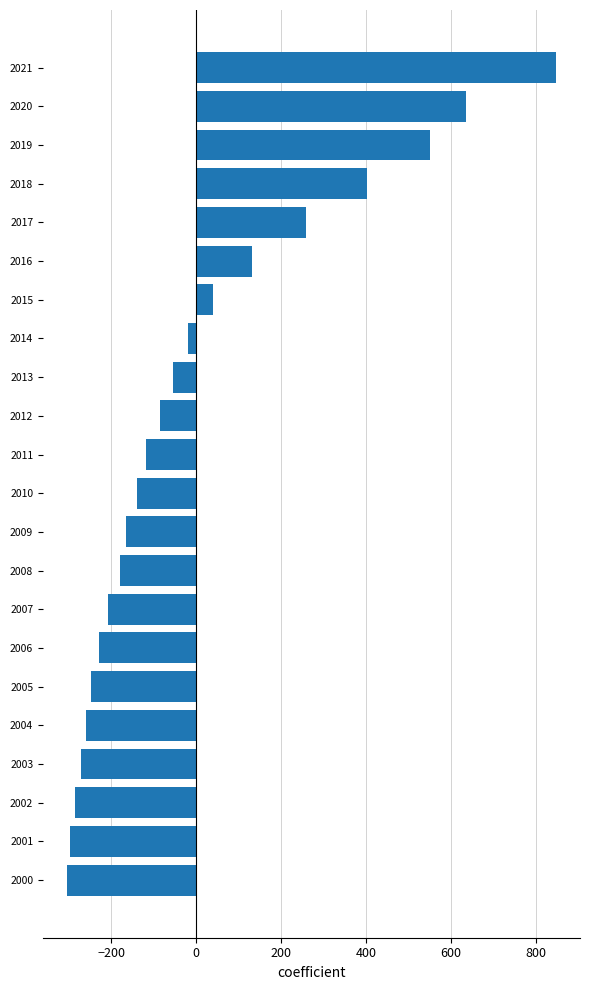

Reading top to bottom, extract all data points from this chart.

2021=845.8	2020=634.3	2019=550.2	2018=401.9	2017=257.3	2016=131.3	2015=39.9	2014=-20.2	2013=-54.0	2012=-86.1	2011=-118.2	2010=-138.4	2009=-164.9	2008=-179.9	2007=-208.1	2006=-227.8	2005=-246.7	2004=-260.1	2003=-272.2	2002=-284.9	2001=-296.0	2000=-303.3